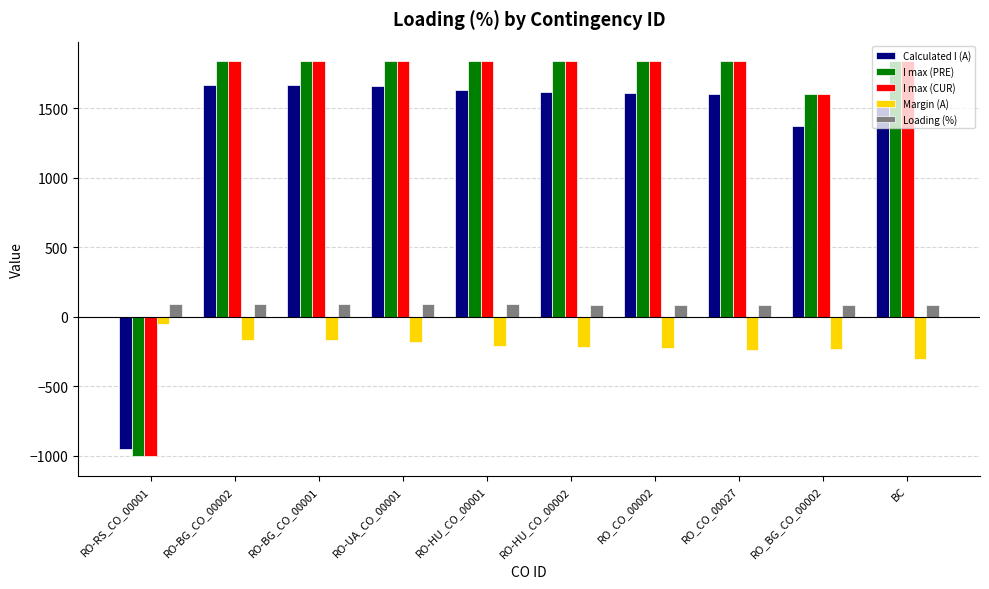

At which label does Calculated I (A) reach its minimum?

RO-RS_CO_00001